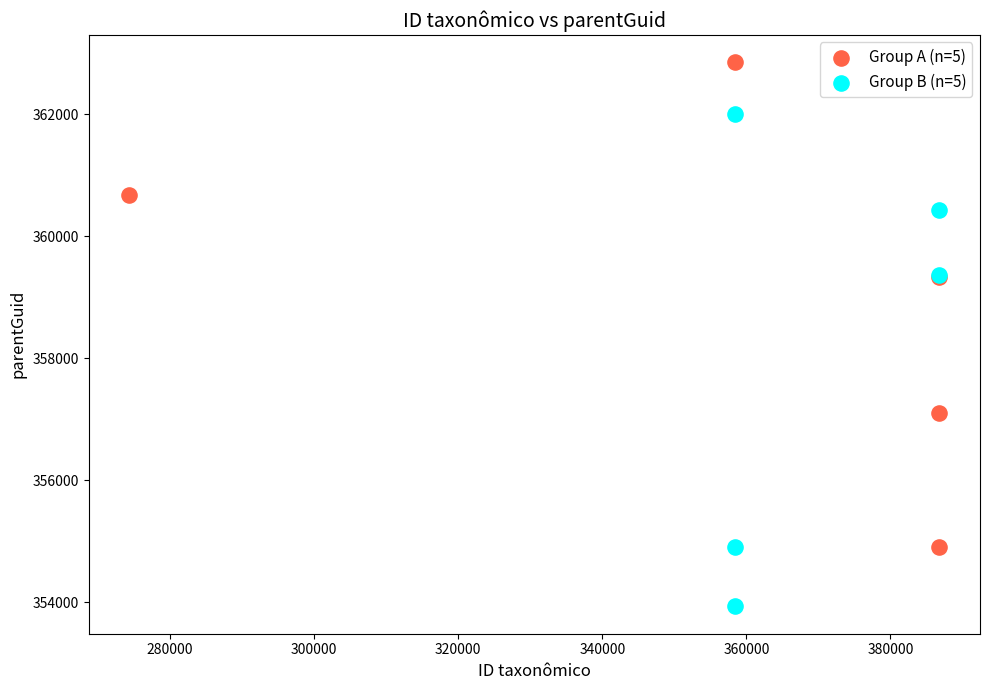

Which series contains the highest Y value?

Group A (n=5)